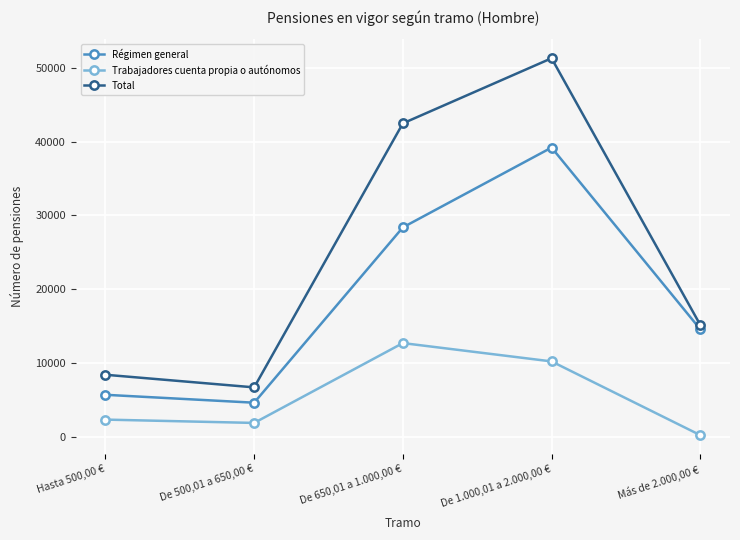

How many interior local peaks does the Trabajadores cuenta propia o autónomos series have?

1